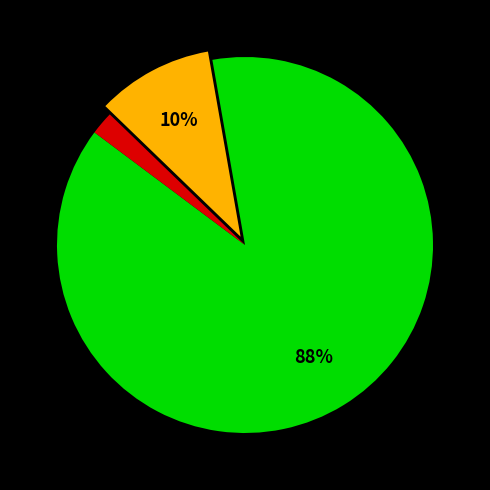

Does any single category account for the majority?

Yes